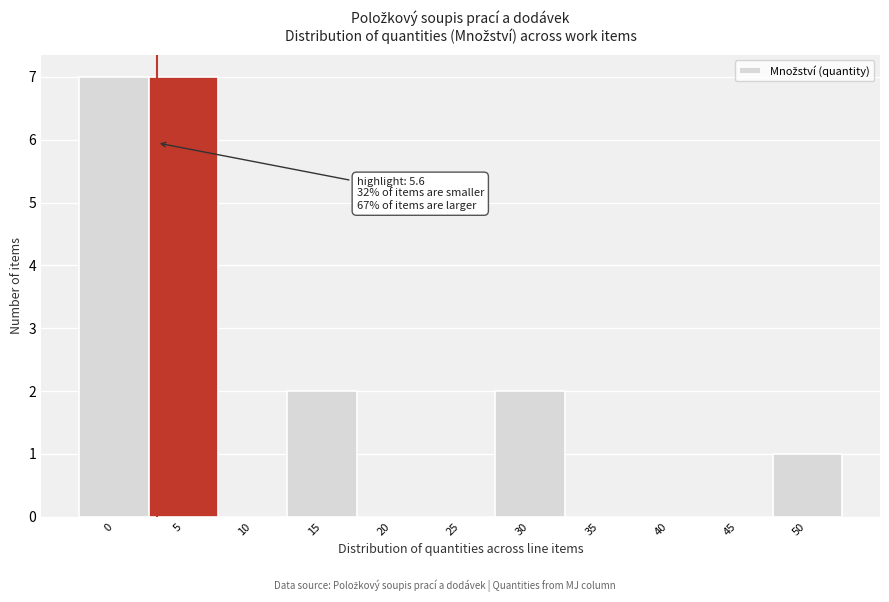

Reading left to right, extract all data points from this chart.

0=7	5=7	10=0	15=2	20=0	25=0	30=2	35=0	40=0	45=0	50=1